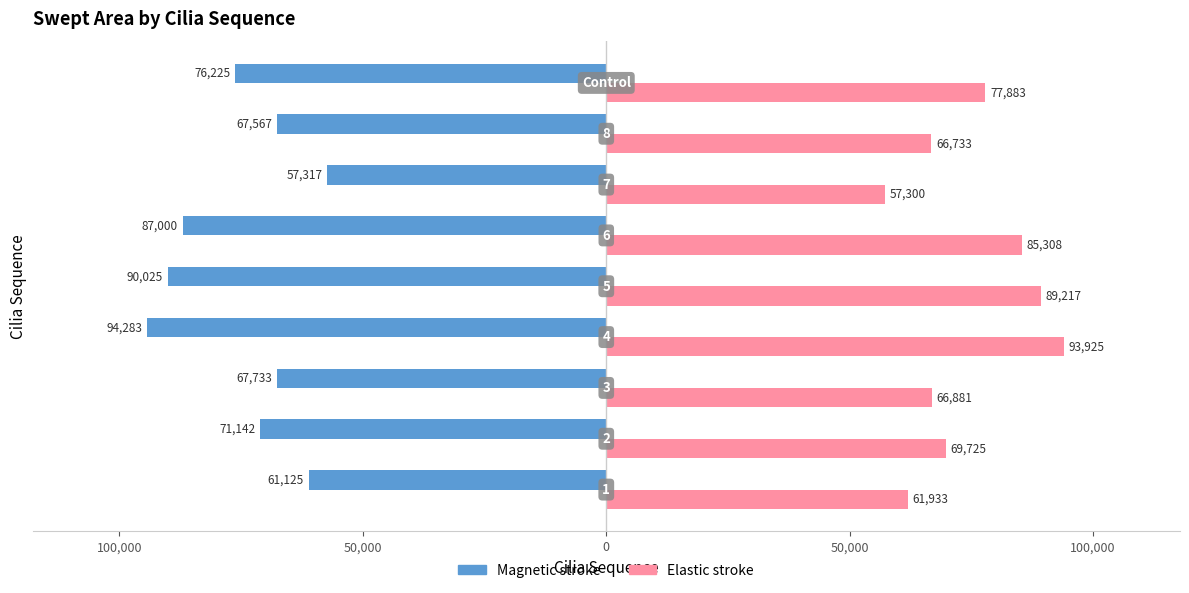

What are all the series names shown in the legend?

Magnetic stroke, Elastic stroke